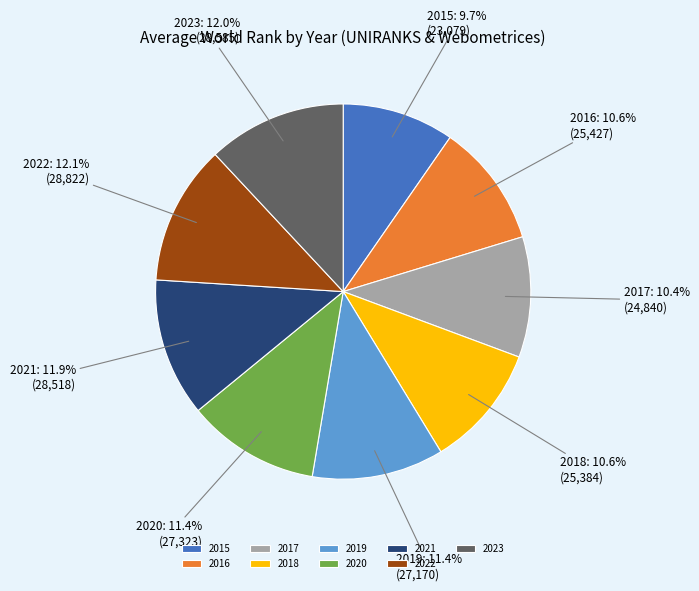

The 2020 slice represents 1% of the pie. True or false?

False